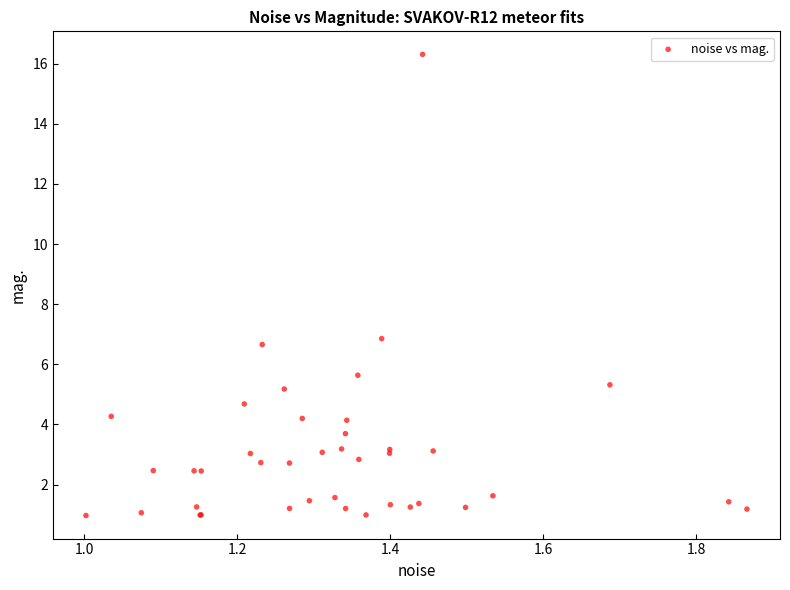

What Y value in the scatter plot is closest to 8?

6.9